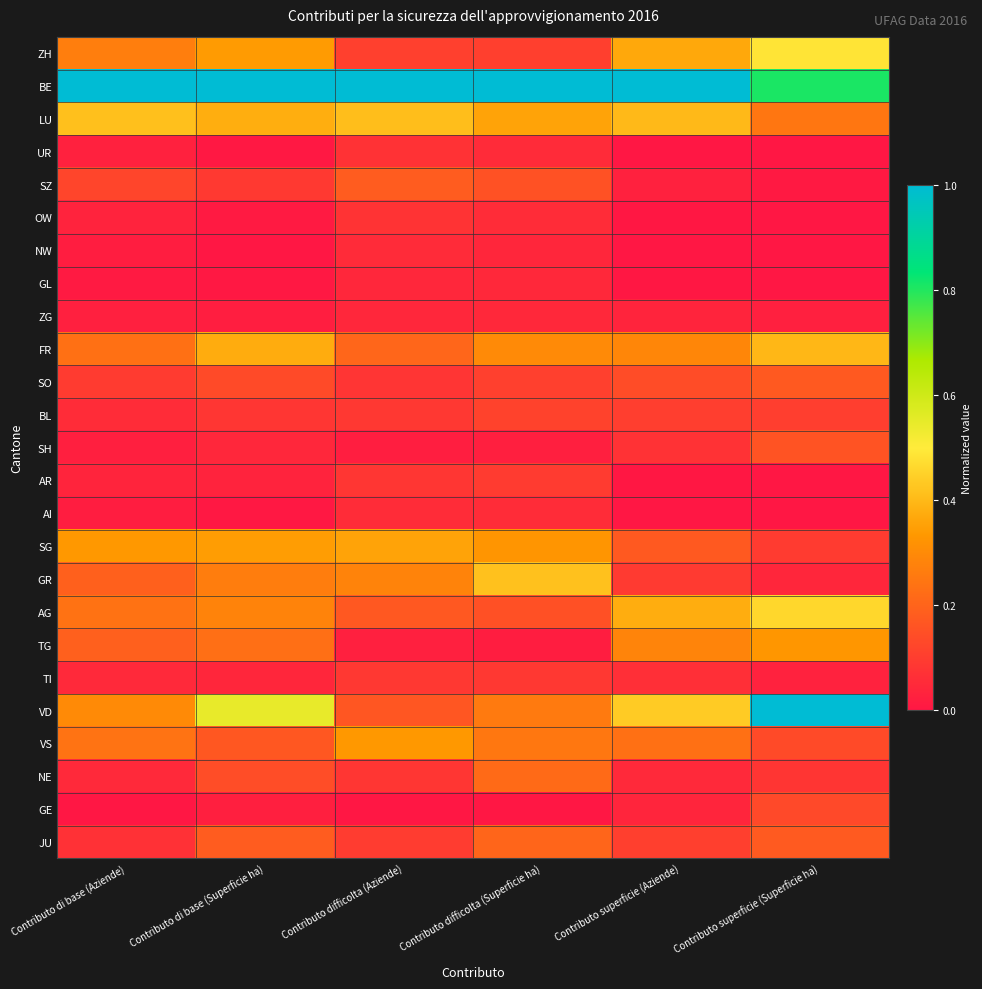

What is the difference between the highest and lowest values at Contributo di base (Superficie ha)?

1.0